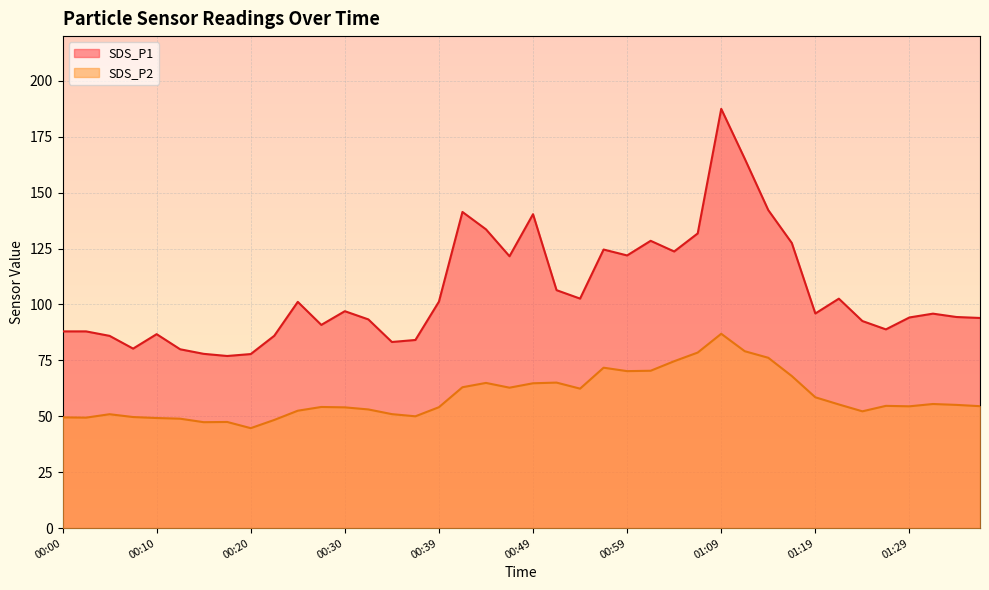

The SDS_P1 series shows 141.4 at 00:42. True or false?

True